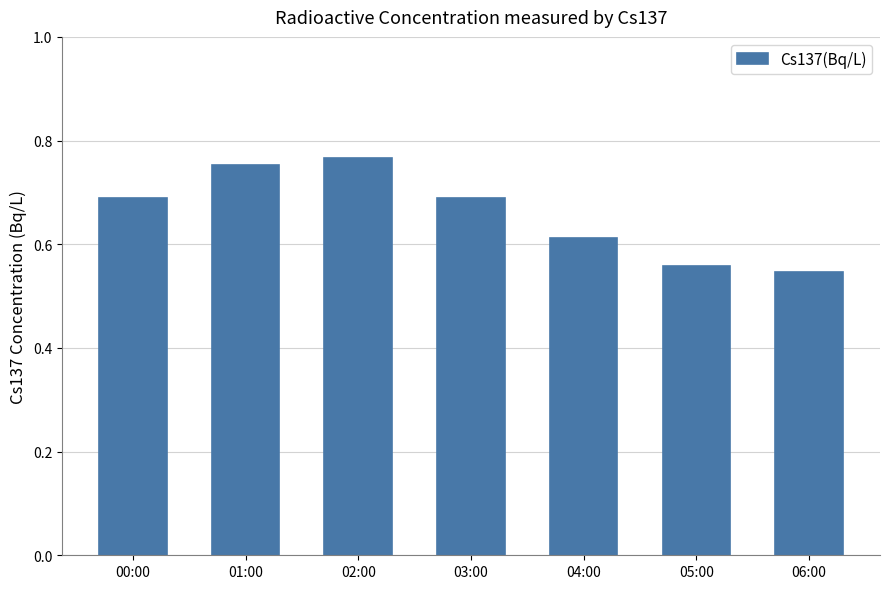

What is the label of the 4th bar from the right?

03:00